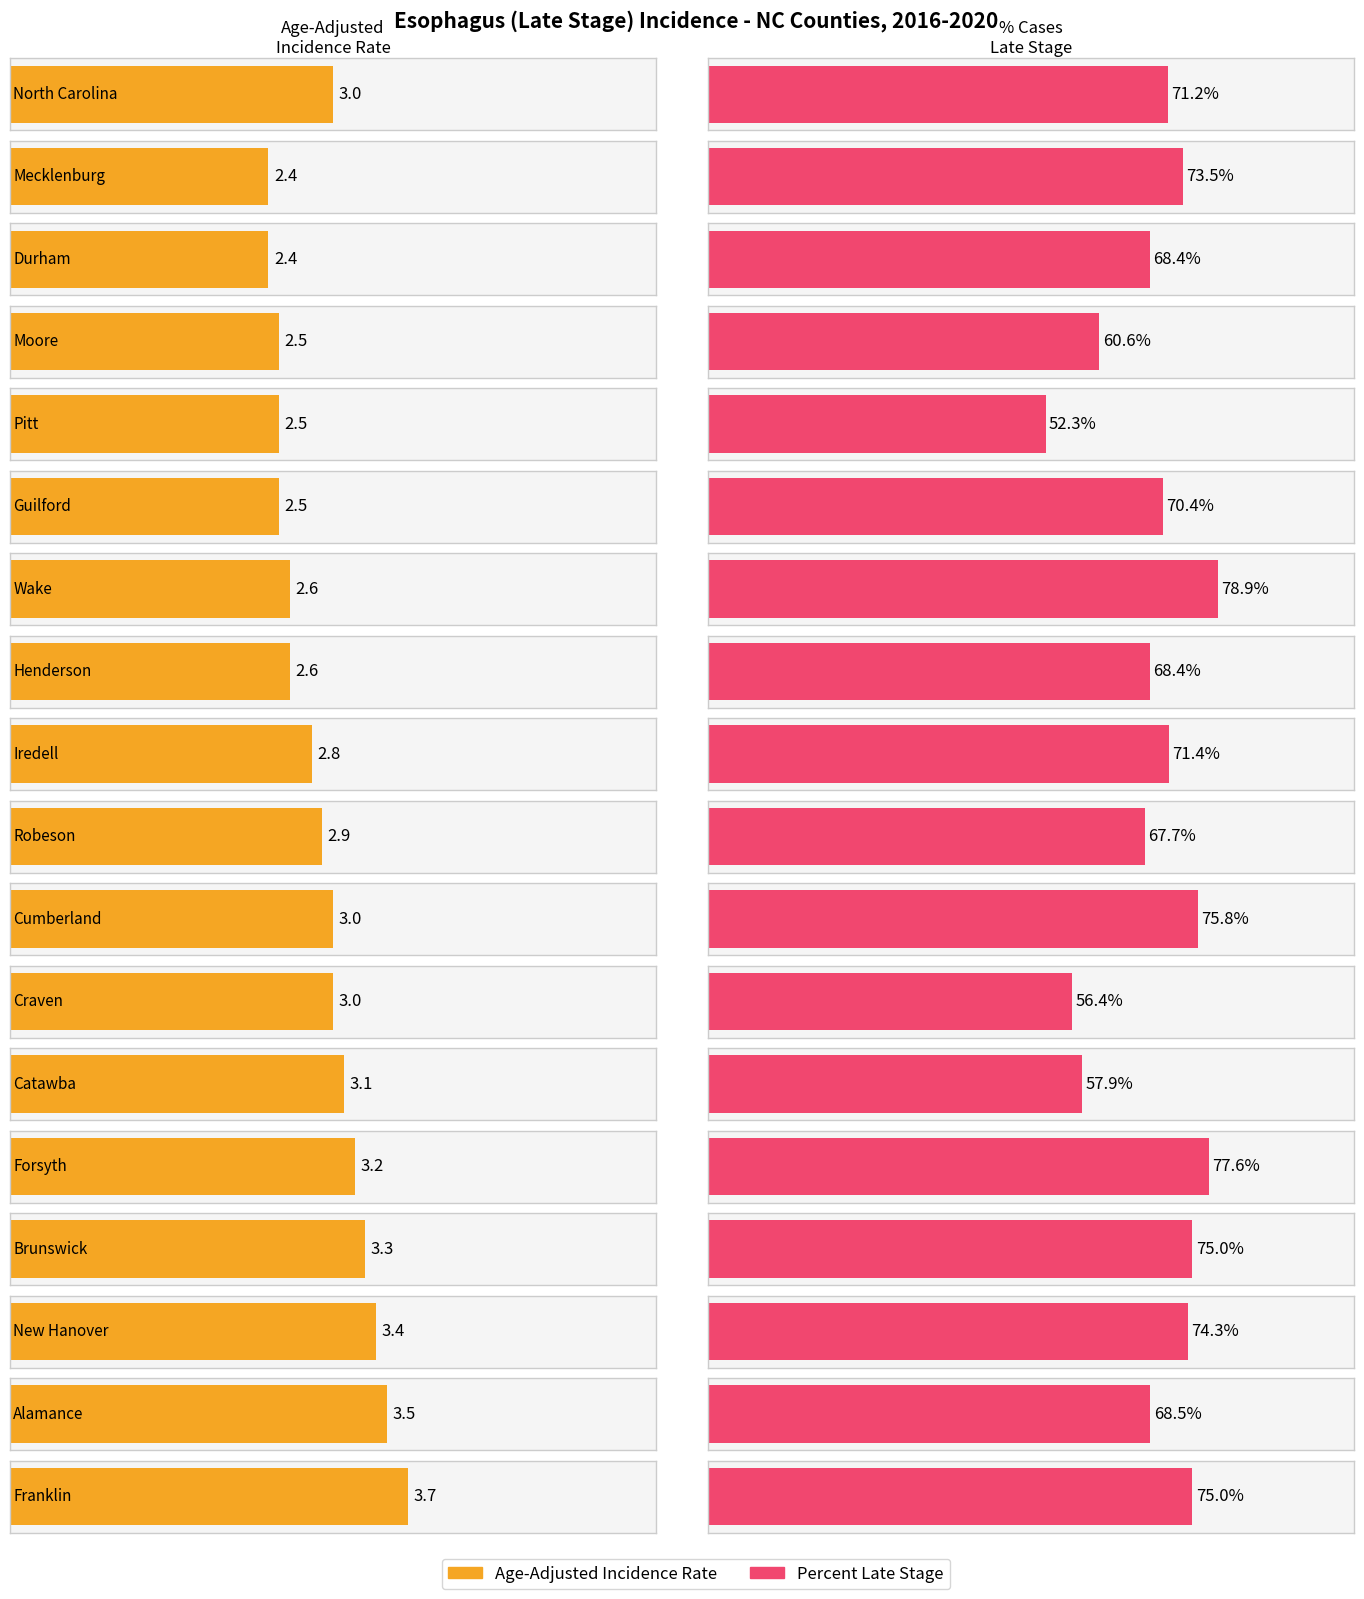

How many distinct data groups are displayed?

2